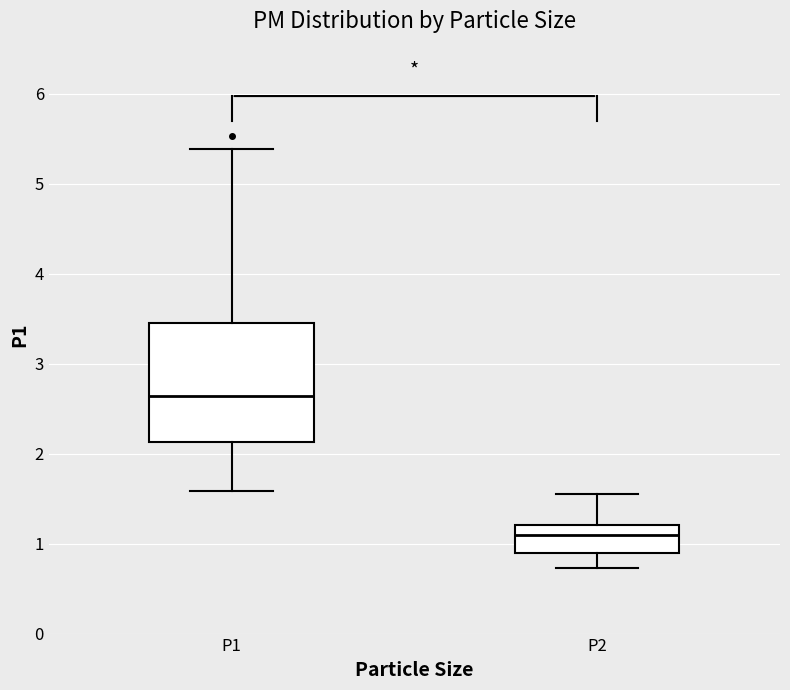

Where does the lower whisker of the box for P1 end on the y-axis? The values are not printed on the chart, so give them approximately, as read against the axis.

1.6